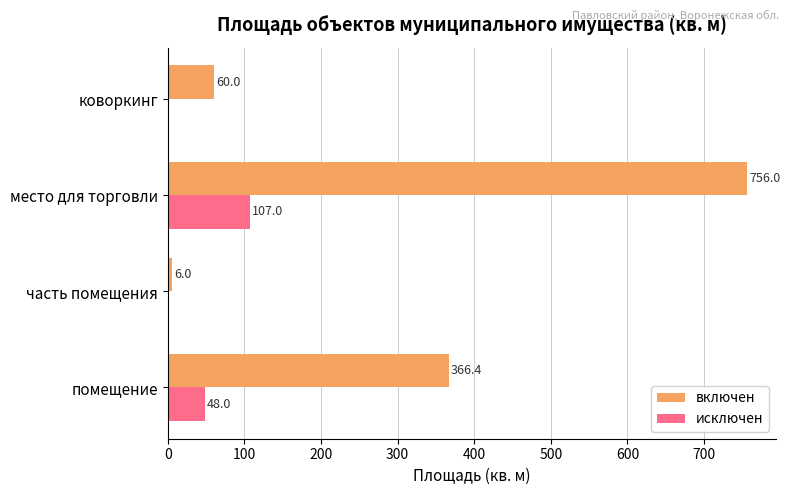

What value does the исключен series have at помещение?

48.0